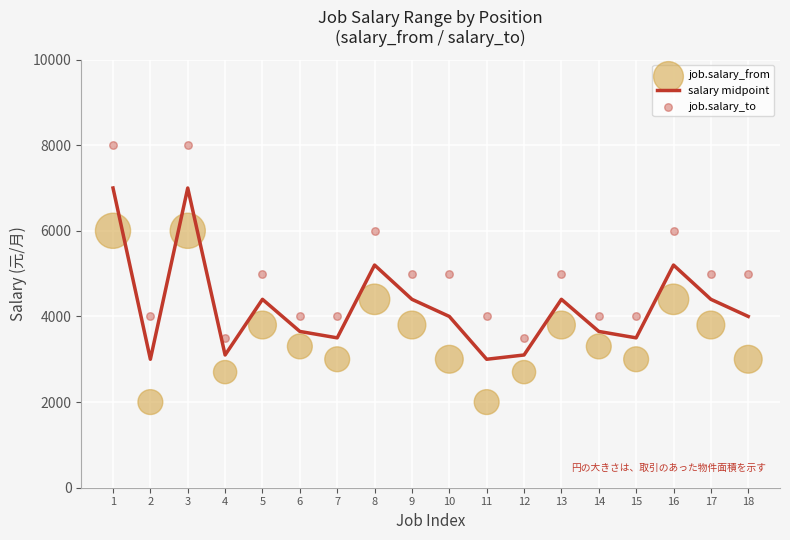

Which series has the largest total across all categories?

job.salary_to